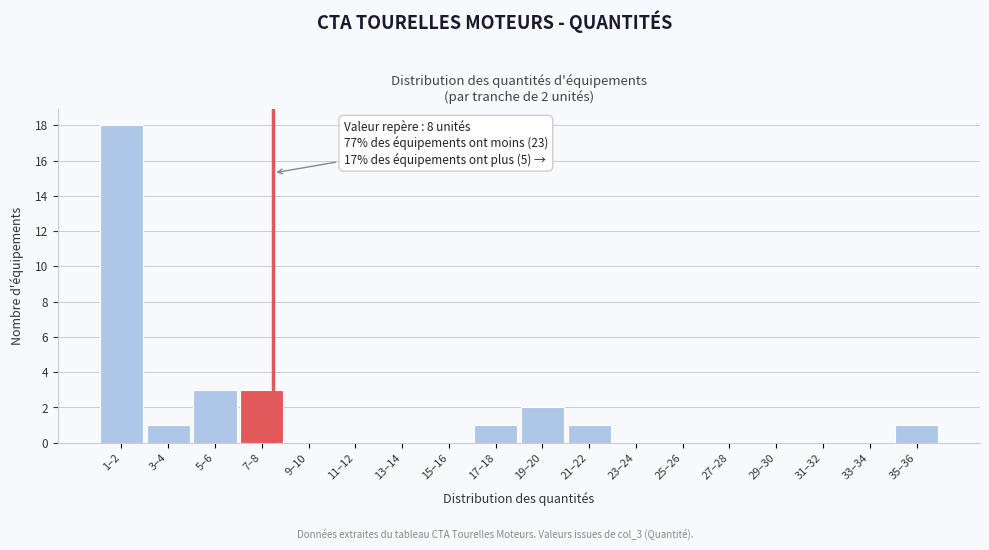

Reading left to right, what are all the values shown in this chart?

1–2=18	3–4=1	5–6=3	7–8=3	9–10=0	11–12=0	13–14=0	15–16=0	17–18=1	19–20=2	21–22=1	23–24=0	25–26=0	27–28=0	29–30=0	31–32=0	33–34=0	35–36=1